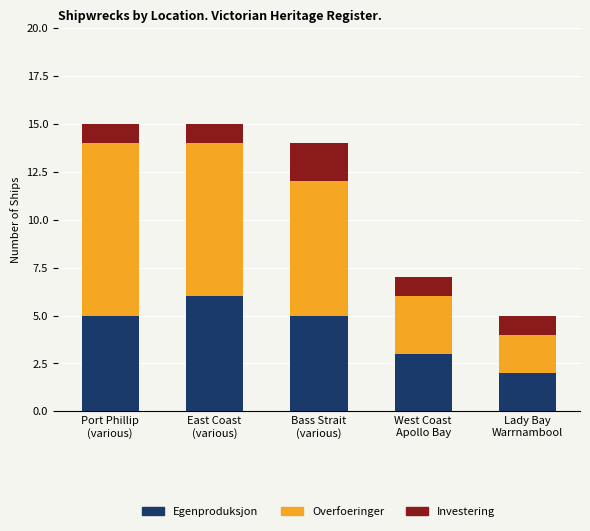

What are all the series names shown in the legend?

Egenproduksjon, Overfoeringer, Investering